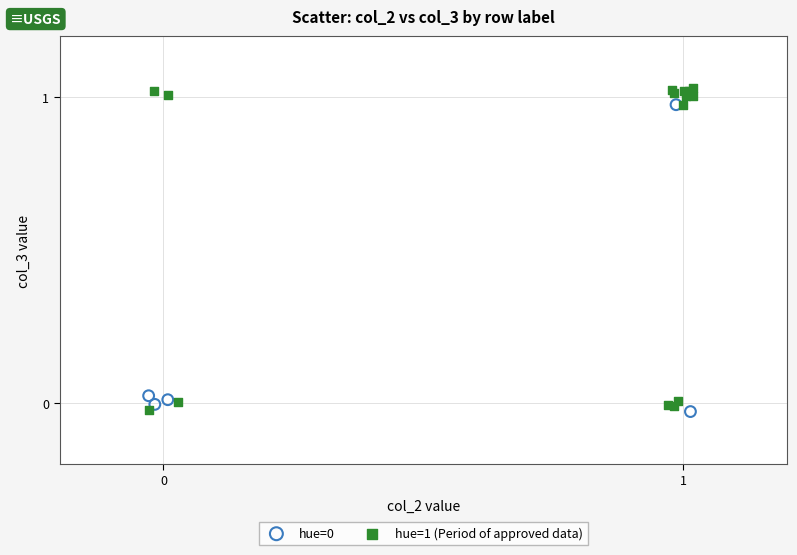

Which series has the widest spread of Y values?

hue=1 (Period of approved data)